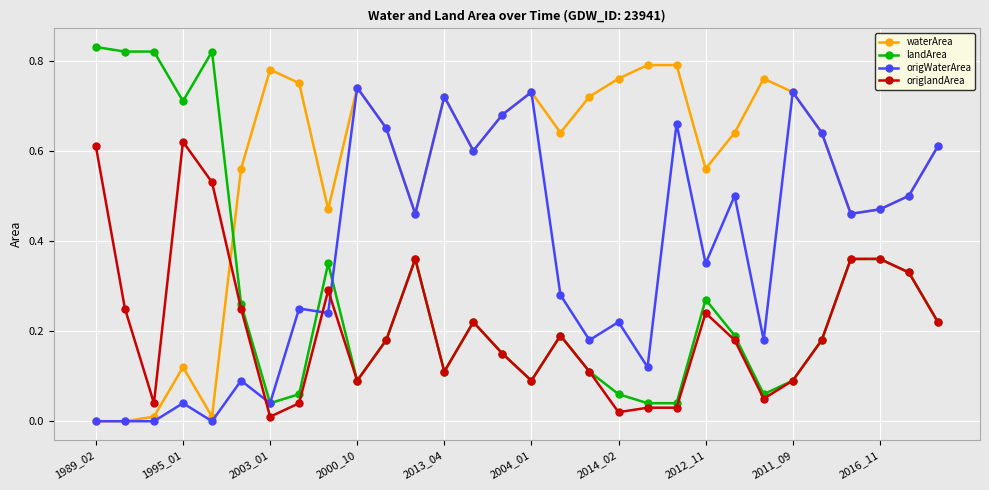

List the series in order of their peak value, lowest first.

origlandArea, origWaterArea, waterArea, landArea